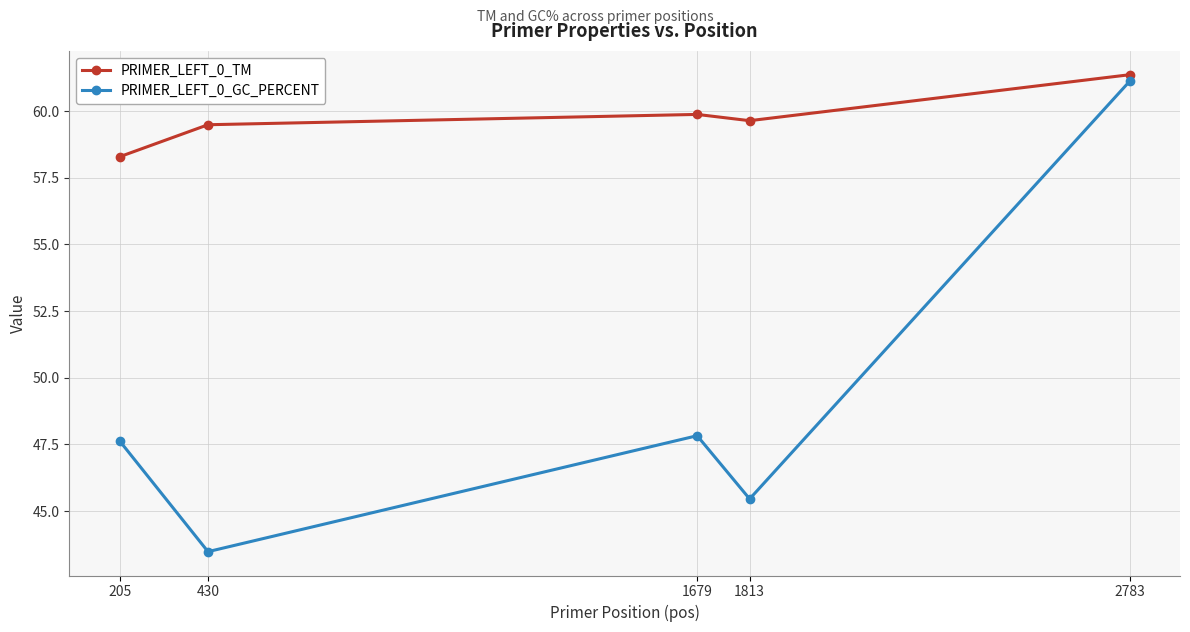

Reading left to right, transcribe all the data shown in this chart.

PRIMER_LEFT_0_TM: 58.3	59.5	59.9	59.6	61.4
PRIMER_LEFT_0_GC_PERCENT: 47.6	43.5	47.8	45.5	61.1